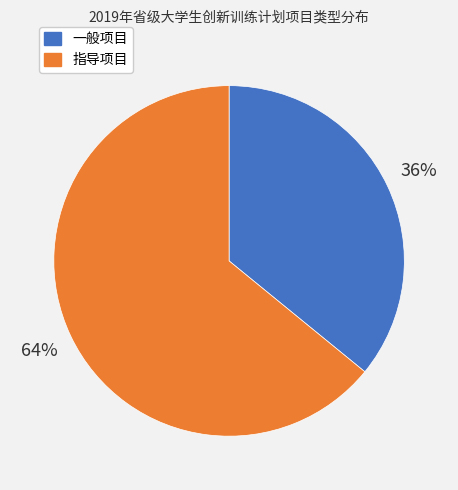

Is it true that 一般项目 is 36% of the pie?

True